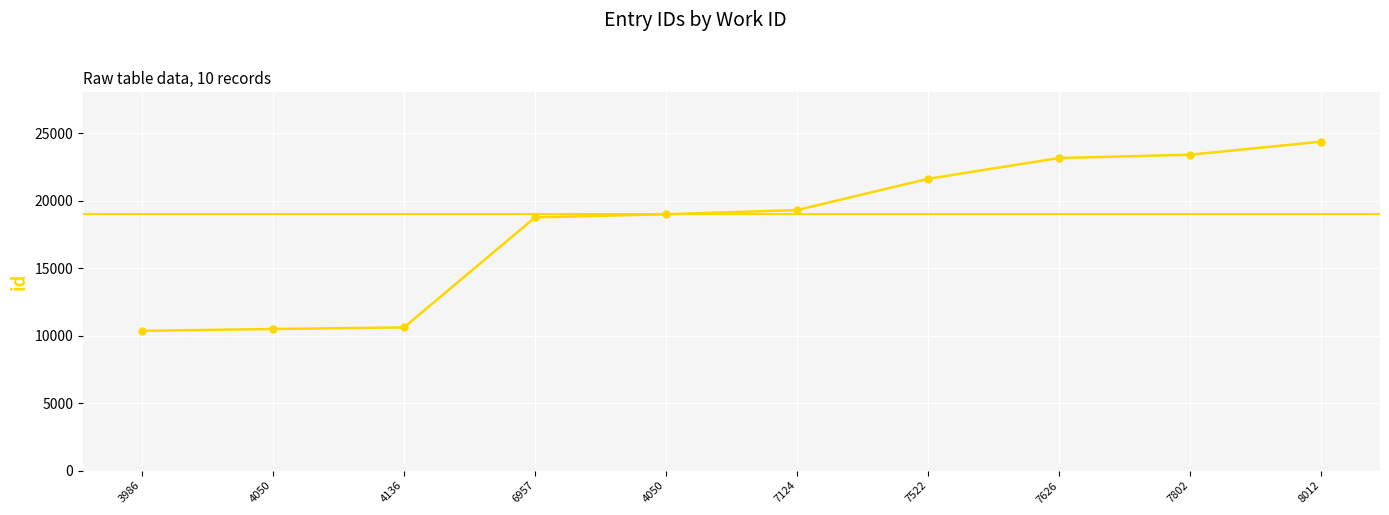

What value does the data have at 4050, to the nearest 50?

19000